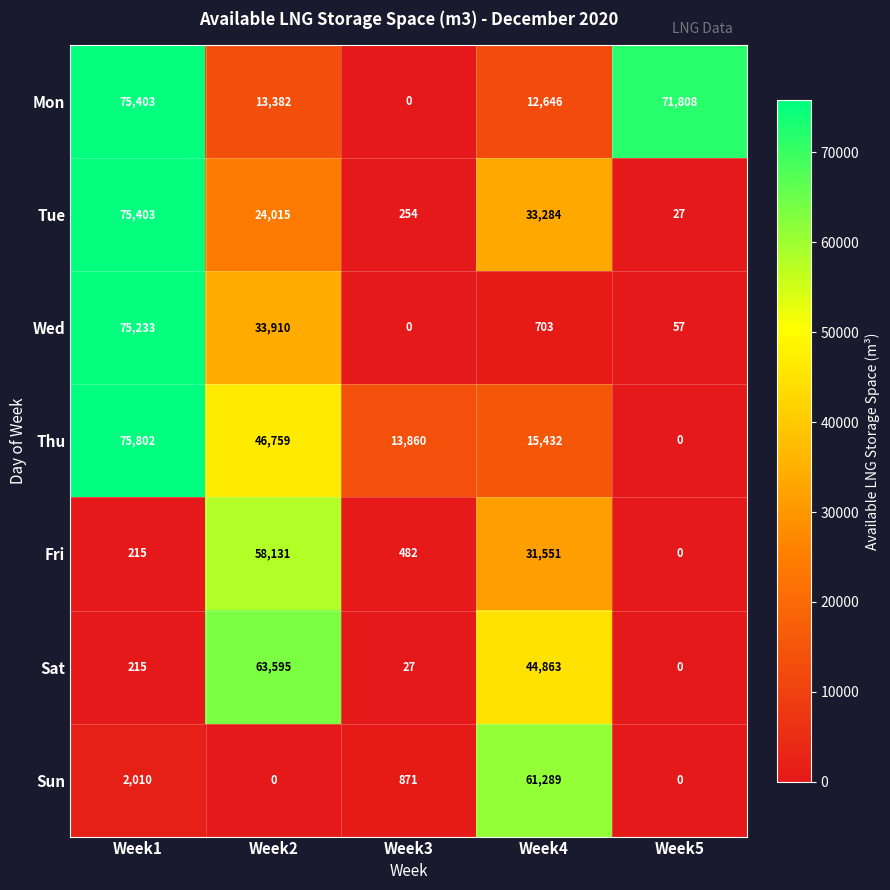

What is the highest value of the Wed series?

75233